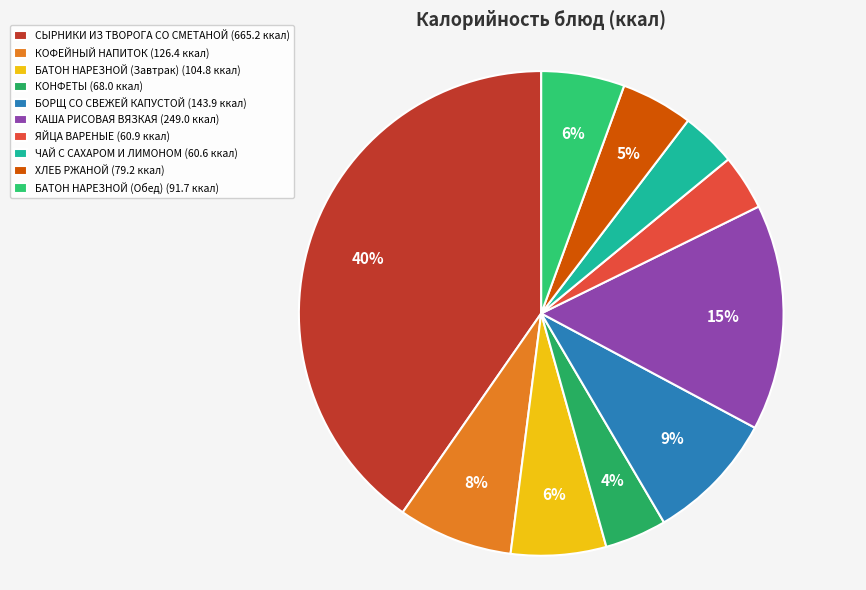

Count the number of slices in the pie.

10